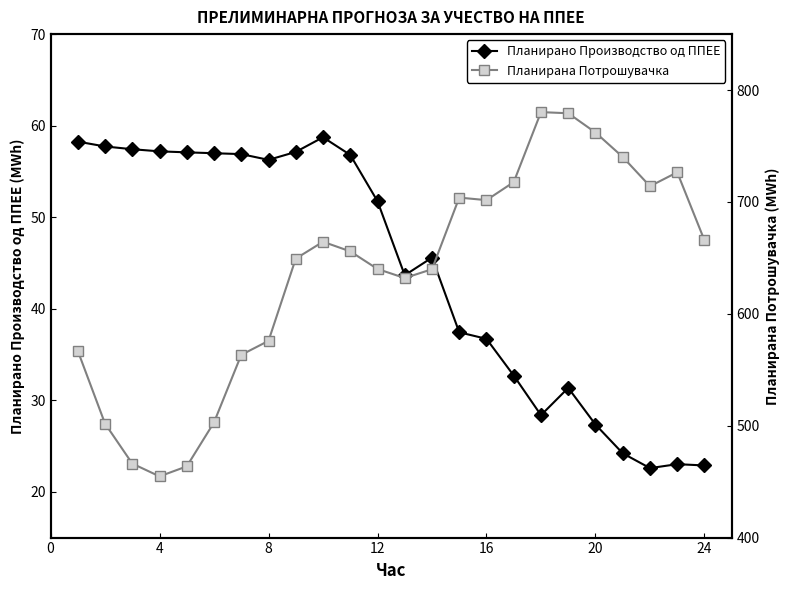

What is the maximum value for Планирано Производство од ППЕЕ?

58.7